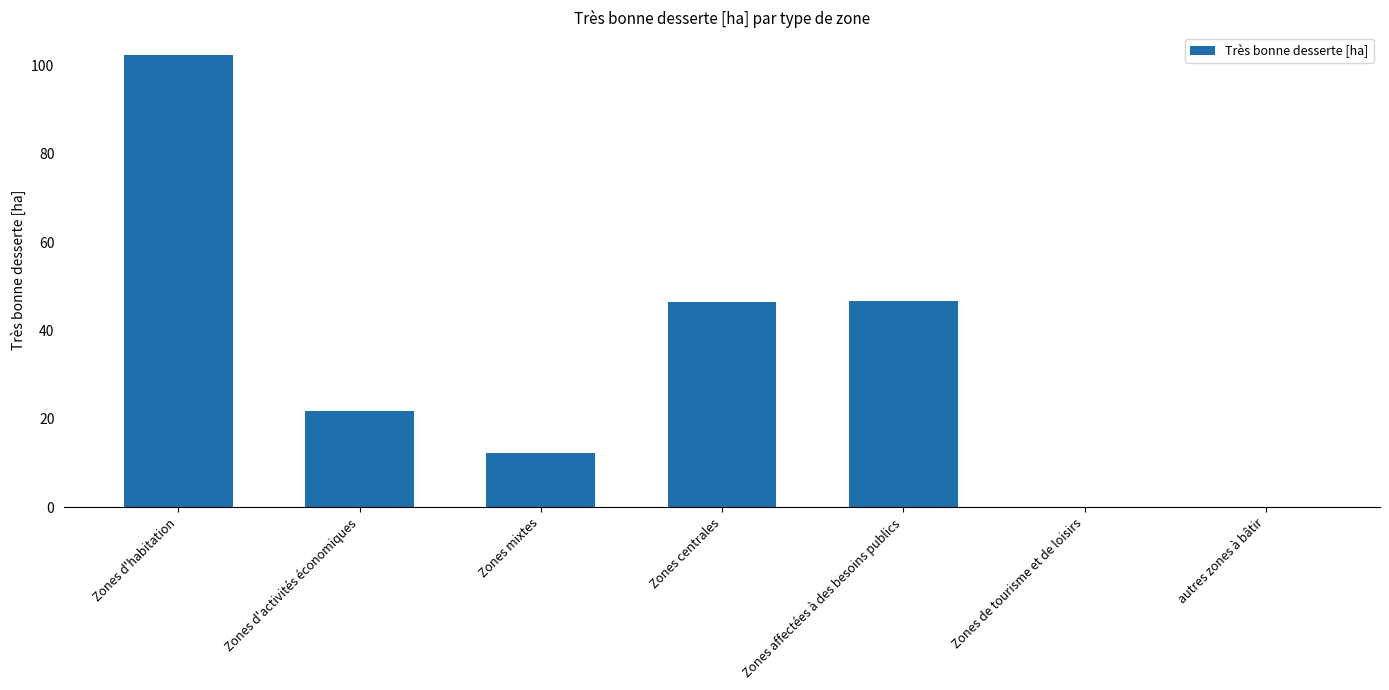

What is the approximate value at Zones centrales?

46.5